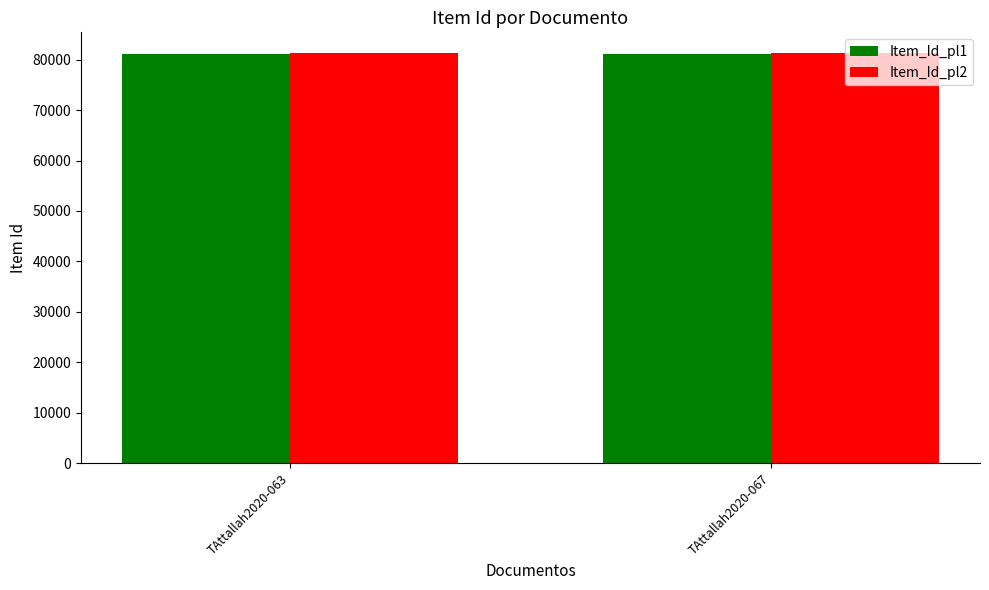

What is the sum of all Item_Id_pl1 values?

162416